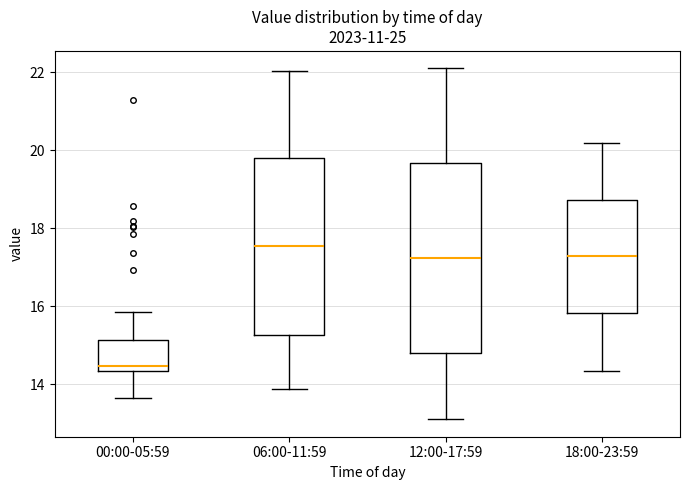

Reading left to right, read every box against the y-axis: the position of its median line, the range the box covers, and the ends of its whiskers. The values are not printed on the chart, so give them approximately, as read against the axis.

00:00-05:59: median 14.4 (just above the box's lower edge), box 14.4 to 15.2, whiskers 13.6 to 15.8
06:00-11:59: median 17.6, box 15.2 to 19.8, whiskers 13.8 to 22.0
12:00-17:59: median 17.2, box 14.8 to 19.6, whiskers 13.2 to 22.2
18:00-23:59: median 17.2, box 15.8 to 18.8, whiskers 14.4 to 20.2